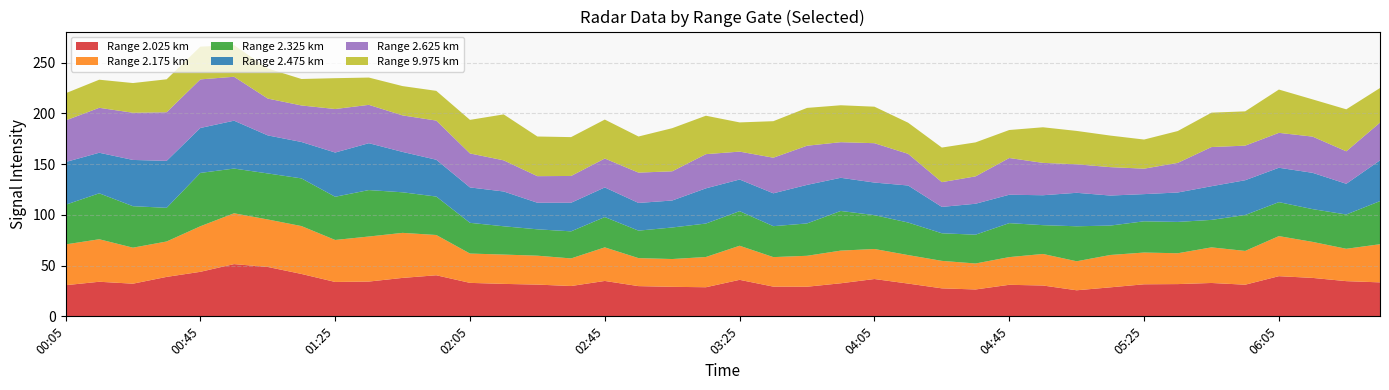

Reading right to left, list all the values displayed in this chart.

2.025: 06:35=33.5	06:25=34.7	06:15=37.9	06:05=39.6	05:55=31.2	05:45=32.9	05:35=31.8	05:25=31.6	05:15=28.6	05:05=25.7	04:55=30.4	04:45=31.1	04:35=26.5	04:25=27.6	04:15=32.3	04:05=36.8	03:55=32.6	03:45=29.2	03:35=29.3	03:25=36.0	03:15=28.7	03:05=29.1	02:55=29.8	02:45=34.9	02:35=29.9	02:25=31.3	02:15=32.0	02:05=33.0	01:55=40.5	01:45=37.9	01:35=34.3	01:25=33.9	01:15=41.8	01:05=48.7	00:55=51.5	00:45=43.9	00:35=38.9	00:25=32.2	00:15=34.1	00:05=30.7
2.175: 06:35=37.6	06:25=31.9	06:15=35.5	06:05=39.5	05:55=33.3	05:45=35.1	05:35=30.4	05:25=31.3	05:15=31.9	05:05=28.6	04:55=31.1	04:45=27.3	04:35=25.6	04:25=27.1	04:15=28.1	04:05=29.6	03:55=32.2	03:45=30.5	03:35=29.1	03:25=33.6	03:15=29.8	03:05=27.4	02:55=27.6	02:45=33.1	02:35=27.2	02:25=28.5	02:15=28.9	02:05=28.9	01:55=39.7	01:45=44.4	01:35=44.4	01:25=41.4	01:15=47.2	01:05=46.8	00:55=50.1	00:45=44.9	00:35=34.9	00:25=35.5	00:15=41.9	00:05=40.2
2.325: 06:35=42.5	06:25=33.8	06:15=32.3	06:05=33.5	05:55=35.4	05:45=27.1	05:35=30.9	05:25=30.8	05:15=29.0	05:05=34.5	04:55=28.4	04:45=33.5	04:35=28.4	04:25=27.2	04:15=32.1	04:05=33.4	03:55=39.1	03:45=31.9	03:35=30.5	03:25=34.1	03:15=33.0	03:05=31.1	02:55=27.1	02:45=29.9	02:35=26.7	02:25=26.0	02:15=27.9	02:05=30.3	01:55=37.9	01:45=40.0	01:35=45.8	01:25=42.6	01:15=47.0	01:05=45.4	00:55=44.1	00:45=52.6	00:35=33.2	00:25=40.9	00:15=45.3	00:05=39.1
2.475: 06:35=40.2	06:25=30.3	06:15=35.8	06:05=33.9	05:55=34.3	05:45=33.2	05:35=29.0	05:25=26.8	05:15=29.6	05:05=33.0	04:55=29.5	04:45=28.0	04:35=30.5	04:25=26.0	04:15=36.5	04:05=32.1	03:55=32.7	03:45=38.0	03:35=32.4	03:25=31.2	03:15=34.7	03:05=26.6	02:55=27.3	02:45=29.2	02:35=28.2	02:25=26.2	02:15=34.3	02:05=34.9	01:55=36.3	01:45=39.8	01:35=46.2	01:25=43.6	01:15=35.9	01:05=37.5	00:55=47.2	00:45=44.3	00:35=46.3	00:25=45.6	00:15=40.0	00:05=42.1
2.625: 06:35=37.2	06:25=32.0	06:15=35.7	06:05=34.4	05:55=34.1	05:45=38.6	05:35=29.2	05:25=25.1	05:15=28.0	05:05=28.1	04:55=31.9	04:45=36.2	04:35=27.0	04:25=24.4	04:15=31.2	04:05=38.8	03:55=35.1	03:45=38.6	03:35=35.1	03:25=27.5	03:15=33.7	03:05=28.8	02:55=29.9	02:45=28.5	02:35=26.4	02:25=26.2	02:15=30.7	02:05=33.5	01:55=38.6	01:45=36.0	01:35=37.8	01:25=42.9	01:15=36.0	01:05=36.3	00:55=43.3	00:45=47.9	00:35=47.9	00:25=46.5	00:15=44.3	00:05=41.0
9.975: 06:35=34.1	06:25=41.4	06:15=36.7	06:05=42.7	05:55=33.8	05:45=33.9	05:35=31.4	05:25=28.7	05:15=31.1	05:05=32.9	04:55=35.1	04:45=27.6	04:35=33.5	04:25=34.1	04:15=30.7	04:05=36.0	03:55=36.4	03:45=37.3	03:35=36.0	03:25=28.8	03:15=37.9	03:05=42.5	02:55=35.6	02:45=38.4	02:35=38.3	02:25=39.1	02:15=45.3	02:05=33.1	01:55=29.3	01:45=28.9	01:35=26.9	01:25=30.4	01:15=26.1	01:05=29.7	00:55=31.2	00:45=32.3	00:35=32.5	00:25=29.3	00:15=27.7	00:05=26.8